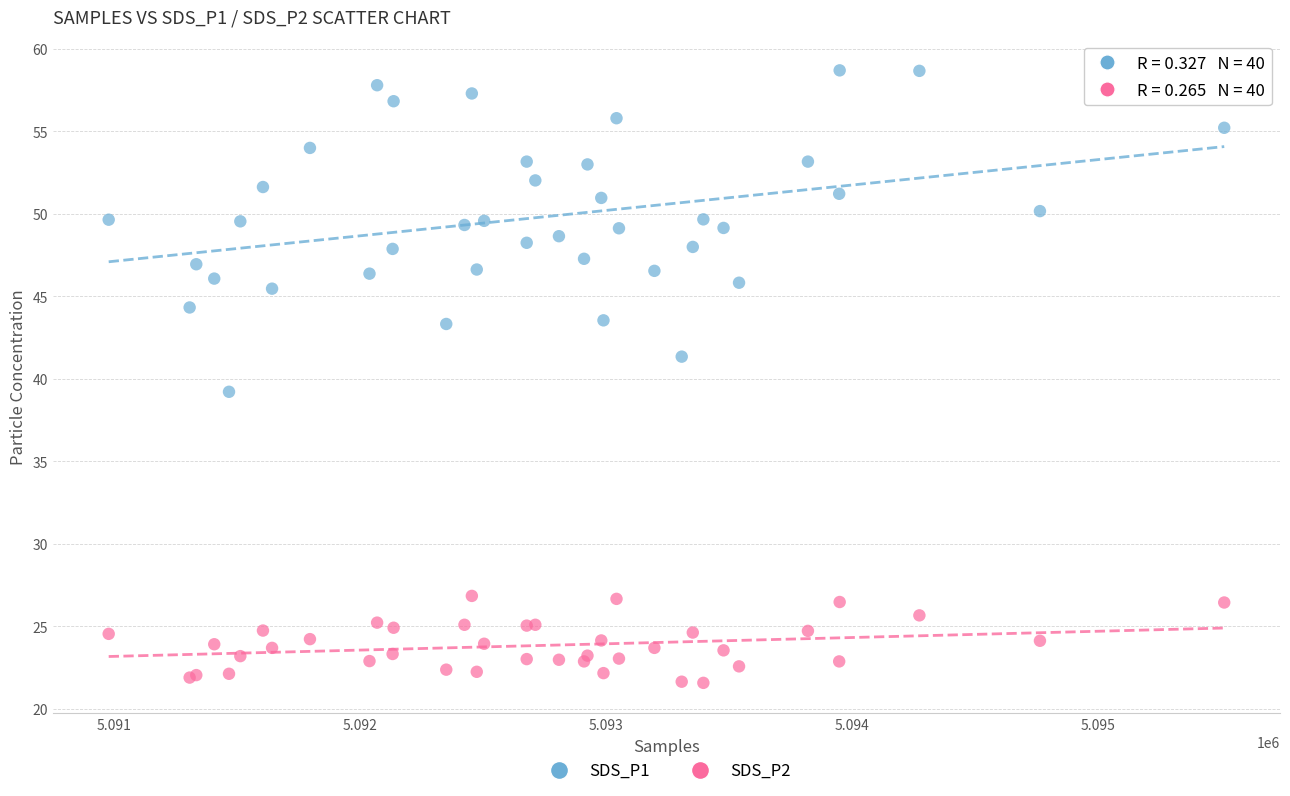

Across all series, what Y value is closest to 40?

39.2